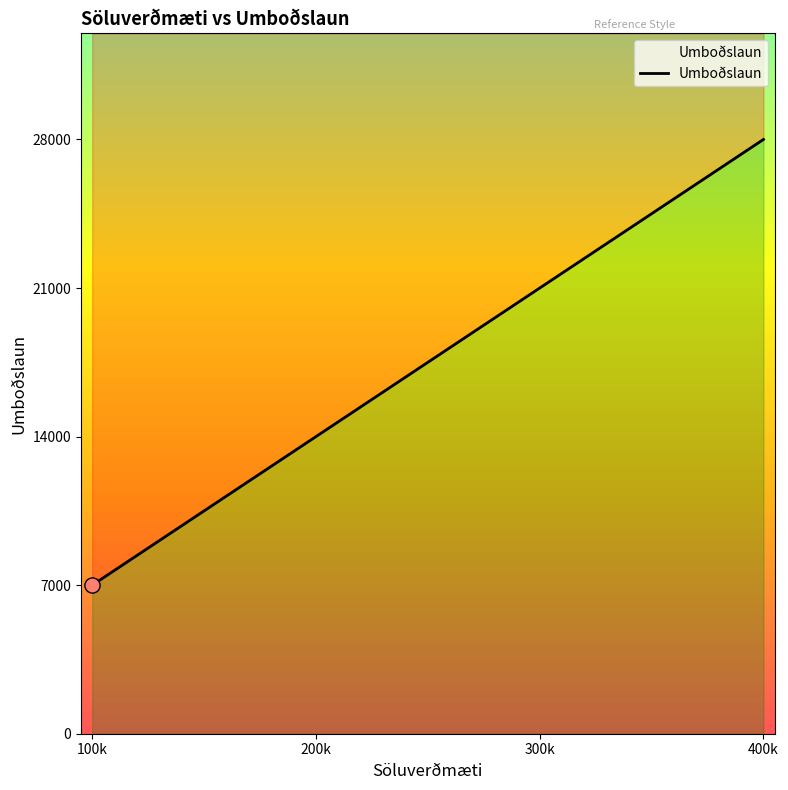

Approximately how many times larger is the value at 300k compared to 400k?

0.8